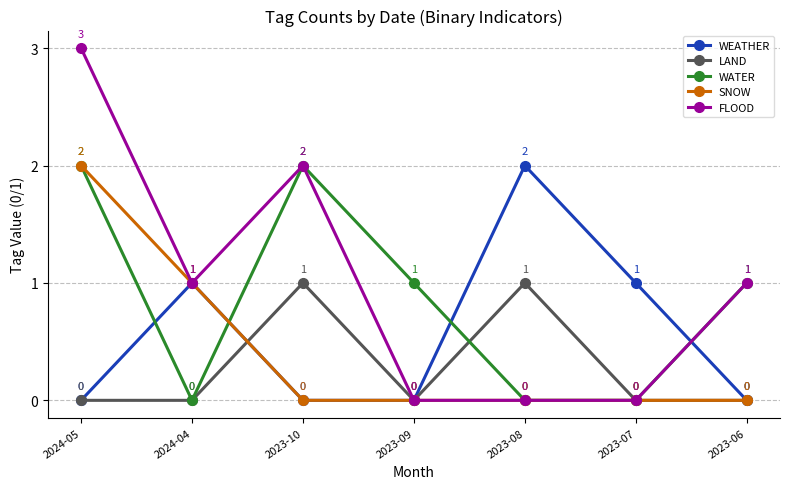

What is the difference between the highest and lowest values at 2023-10?

2